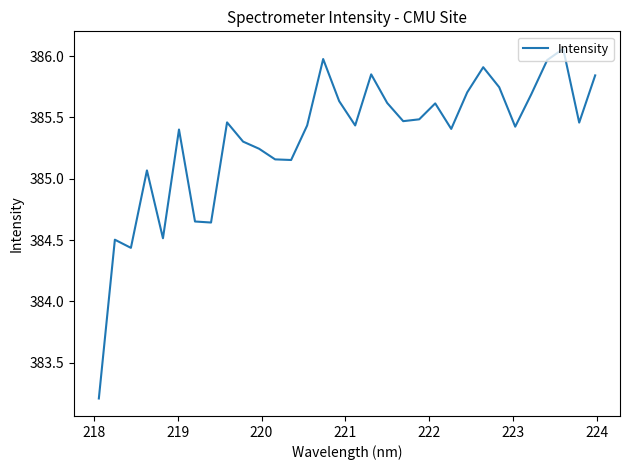

What is the minimum value shown in the chart?

383.2